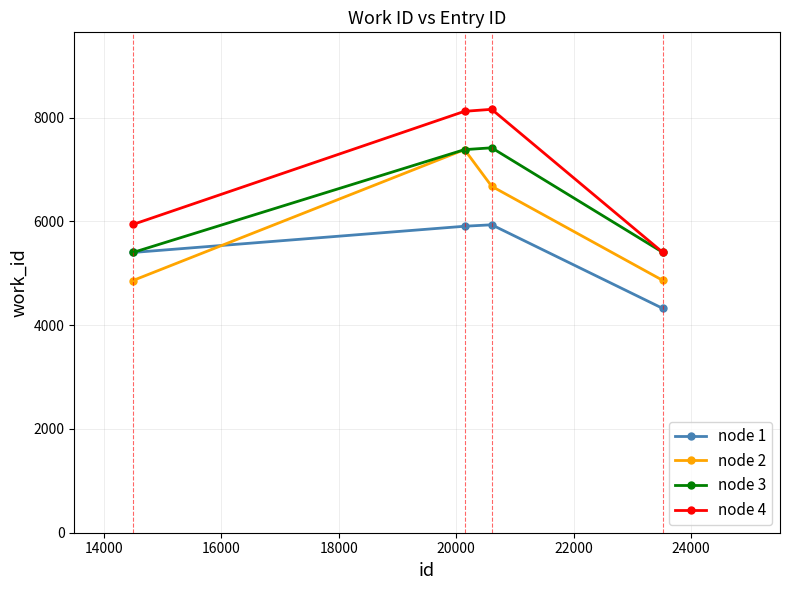

Rank the series by their average value, from highest to lowest.

node 4, node 3, node 2, node 1